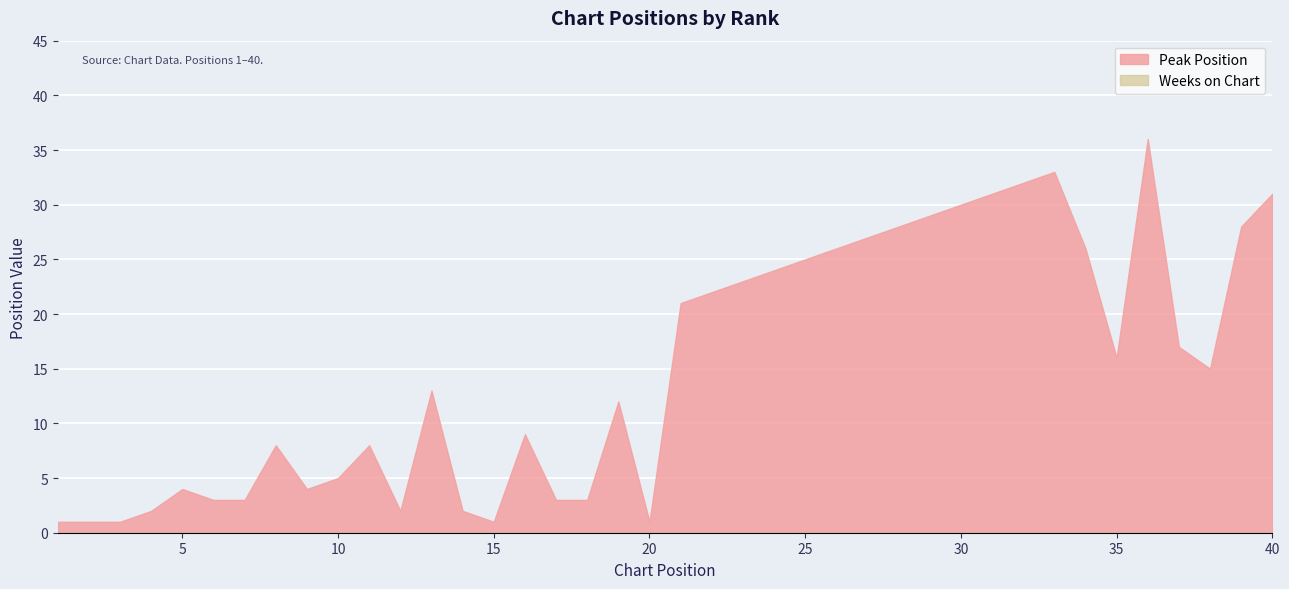

How many lines are shown in the chart?

2